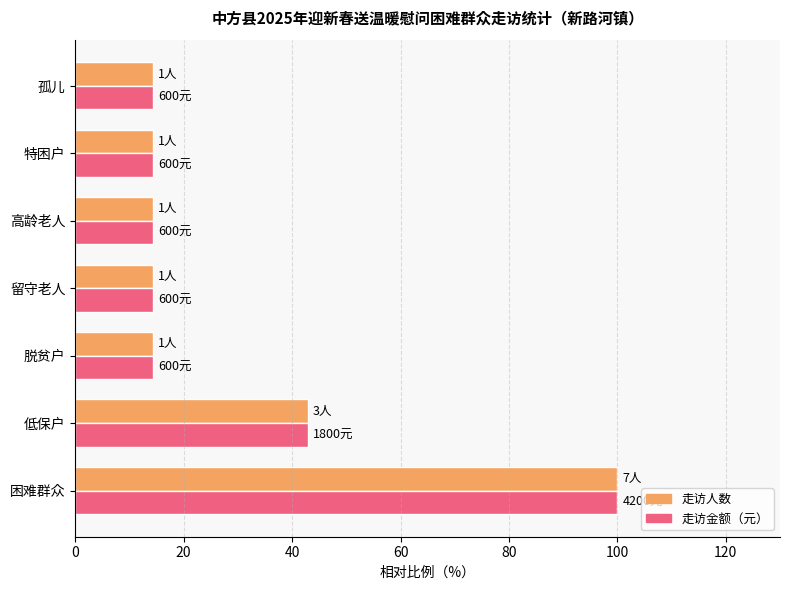

What is the minimum value for 走访人数?

14.3